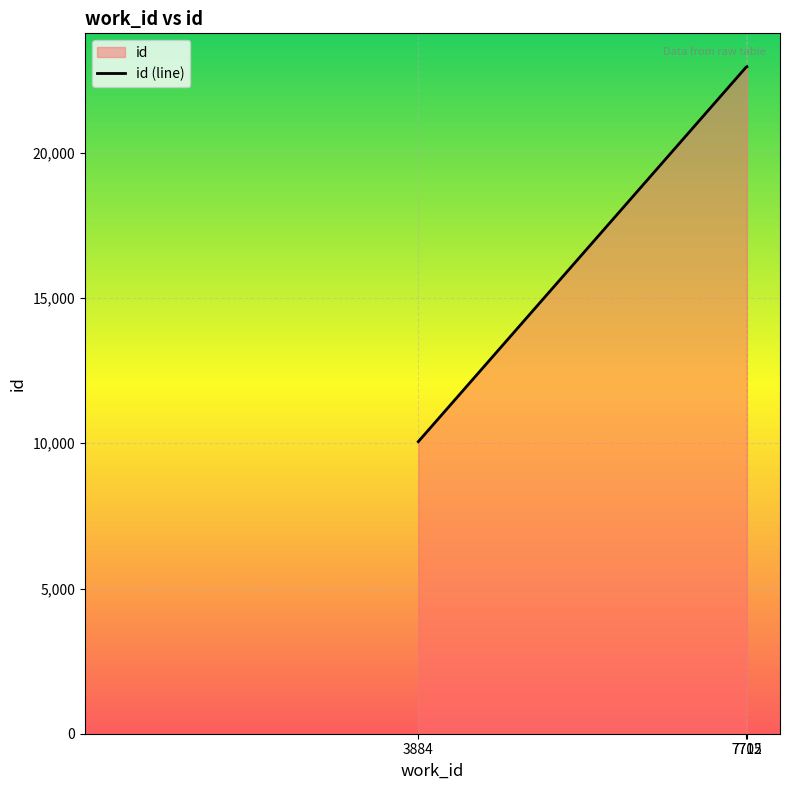

Which has a higher value, 7705 or 7712?

7712